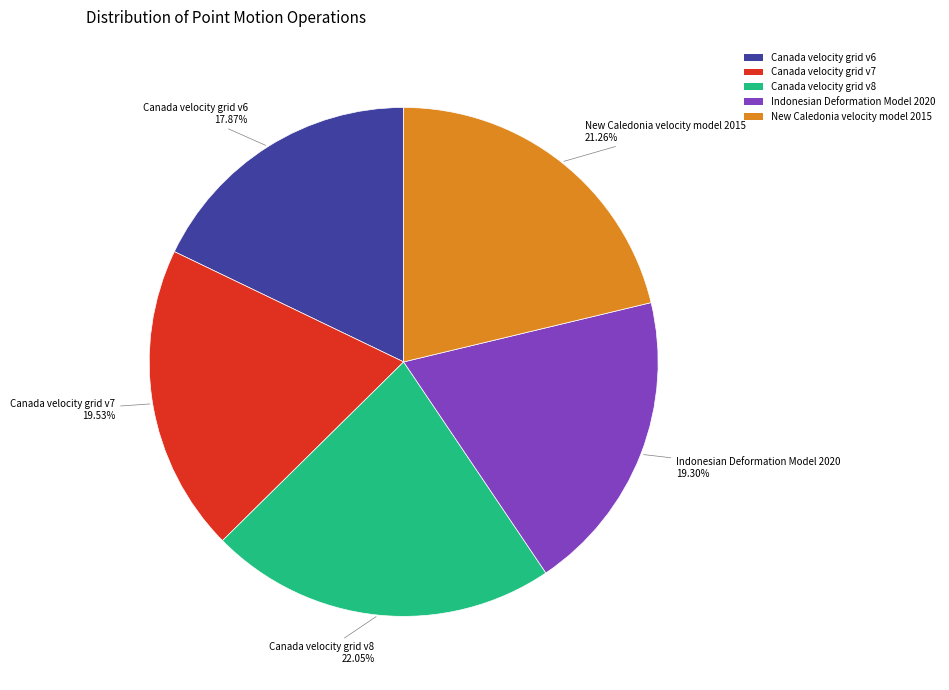

What is the ratio of the value at New Caledonia velocity model 2015 to the value at Canada velocity grid v6?

1.2